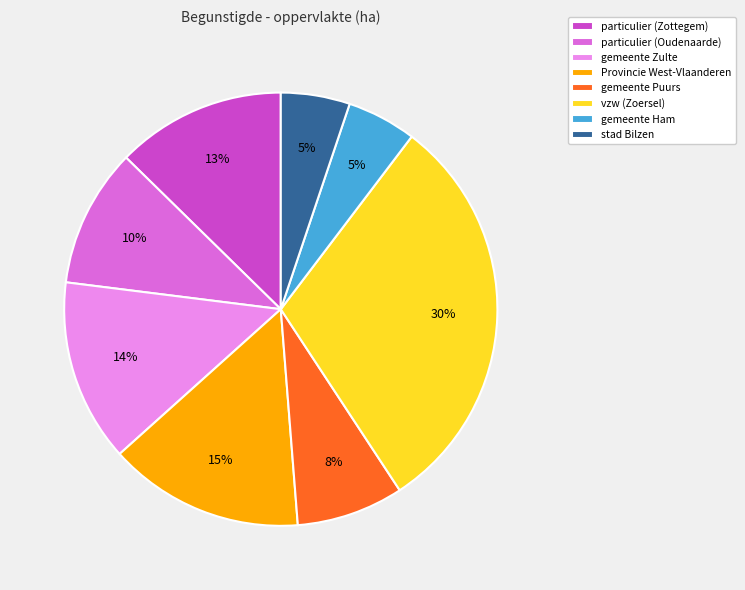

How many slices are in this pie chart?

8